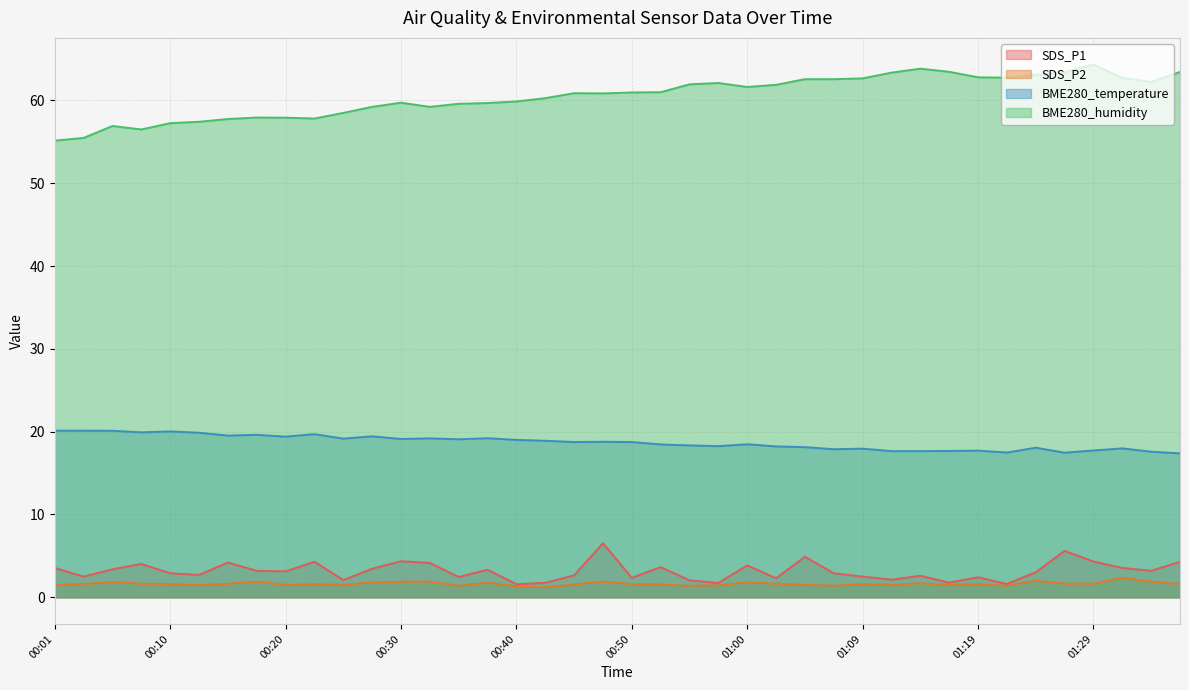

At which label is BME280_temperature closest to 18?

01:32